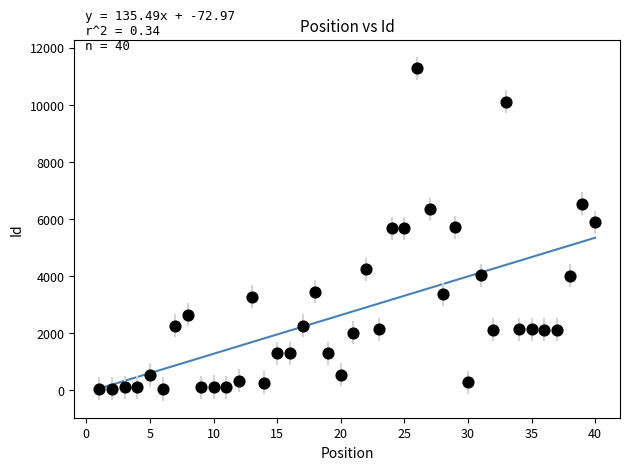

What is the range of Y values (max minus min)?

11231